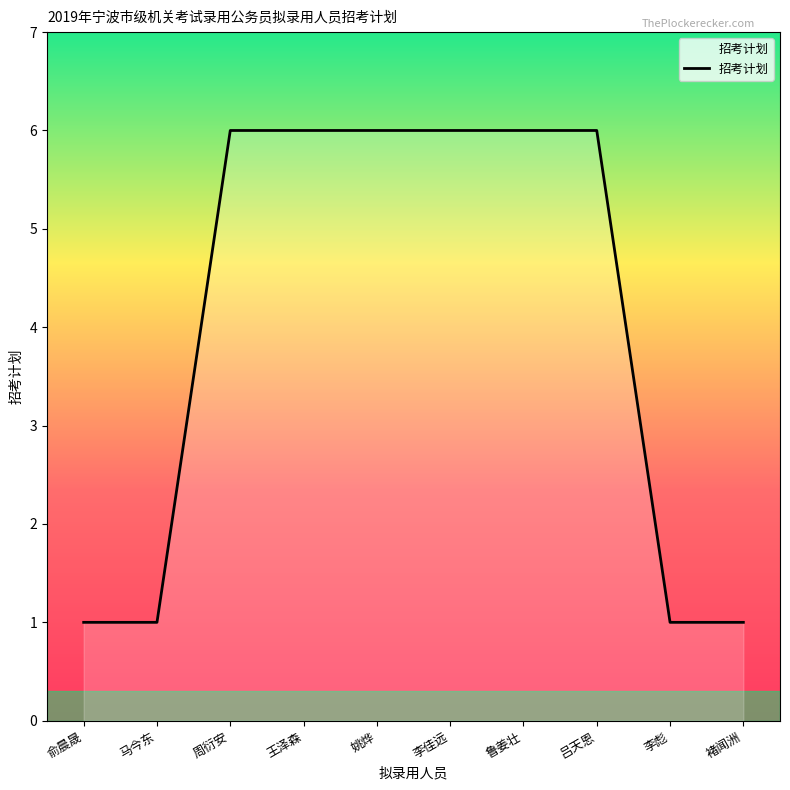

What is the maximum value shown in the chart?

6